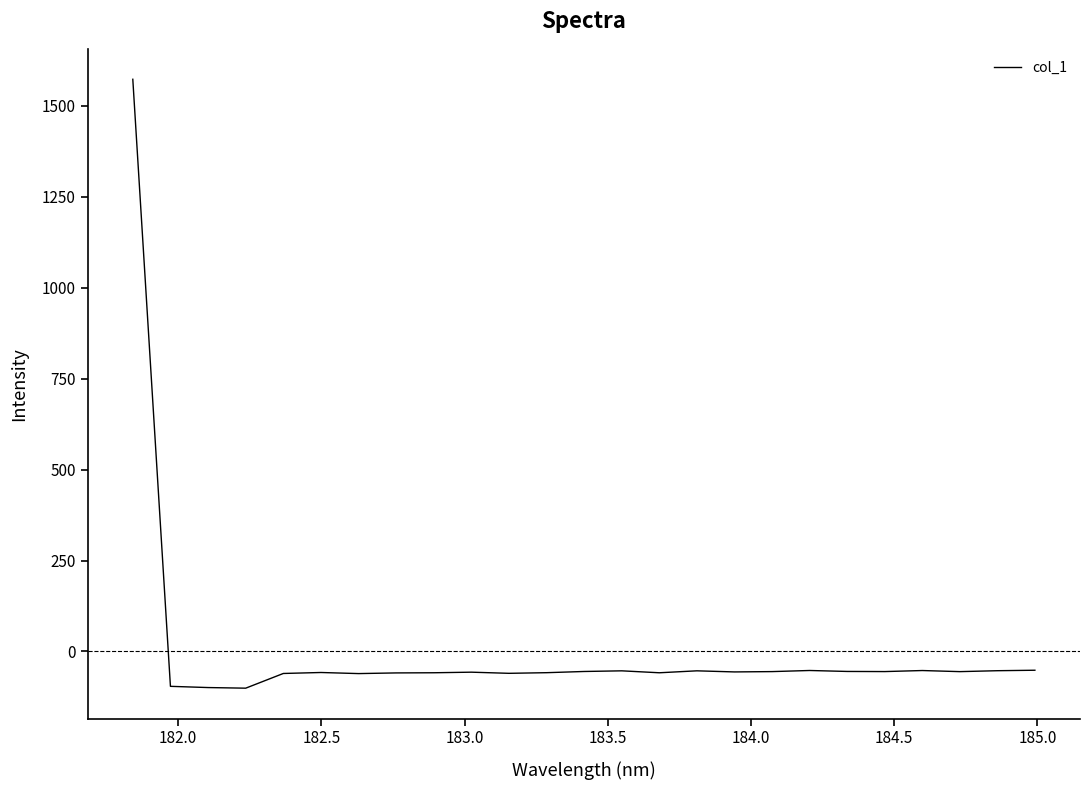

What is the minimum value shown in the chart?

-101.0